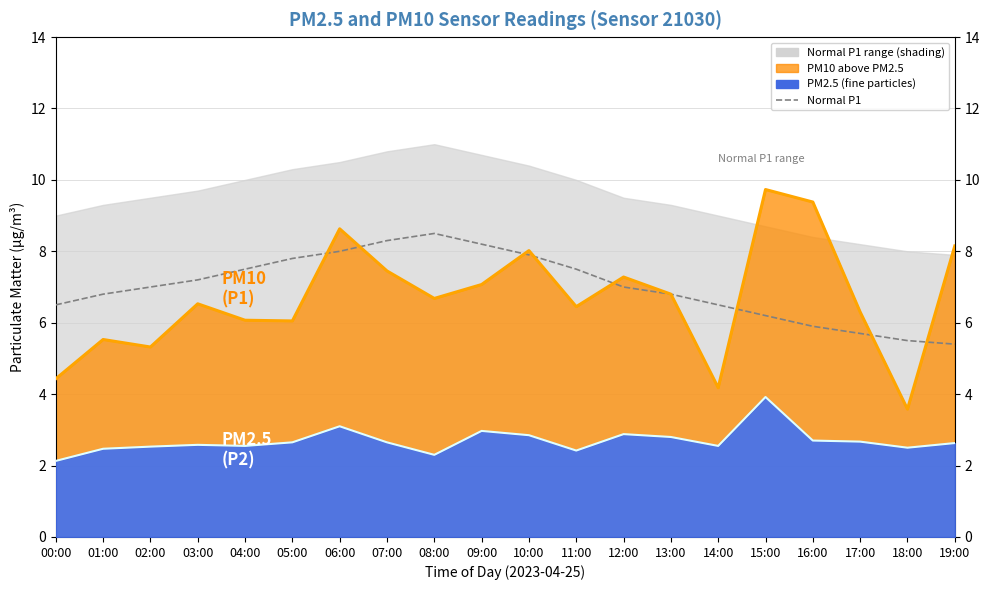

What is the label of the 2nd point from the left?

01:00